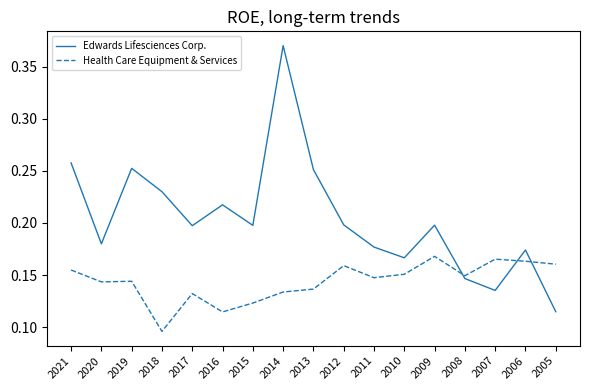

What is the sum of all Edwards Lifesciences Corp. values?

3.5